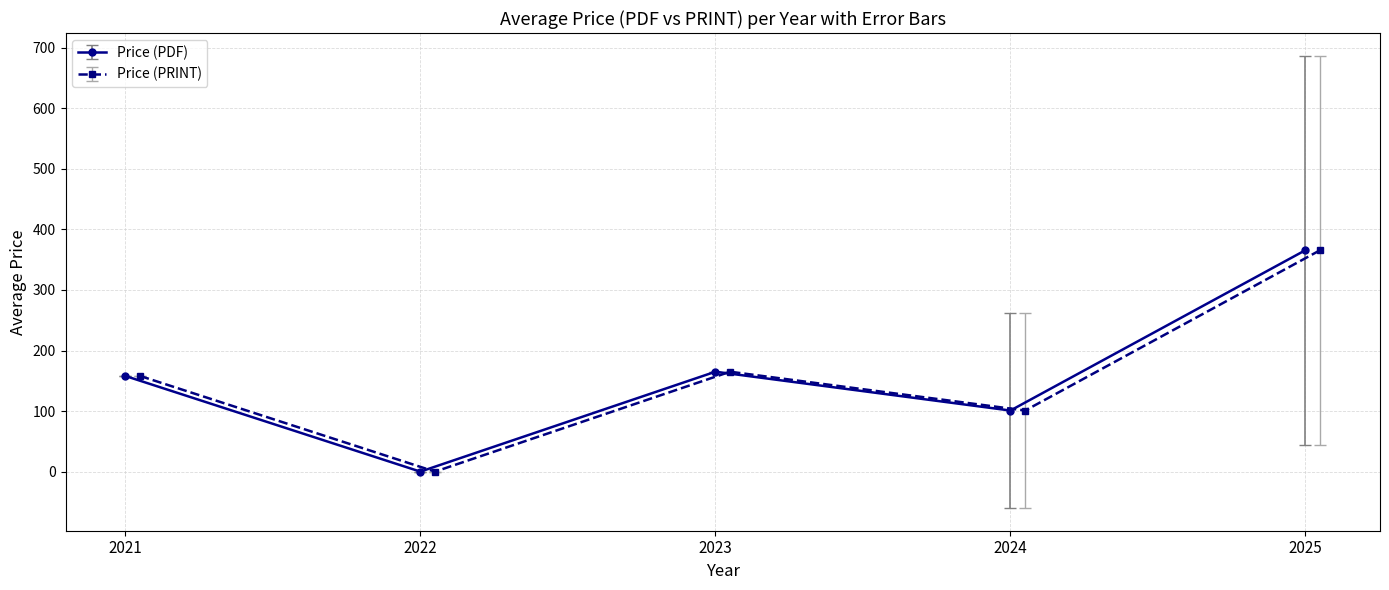

Does the chart display data point markers on the line(s)?

Yes